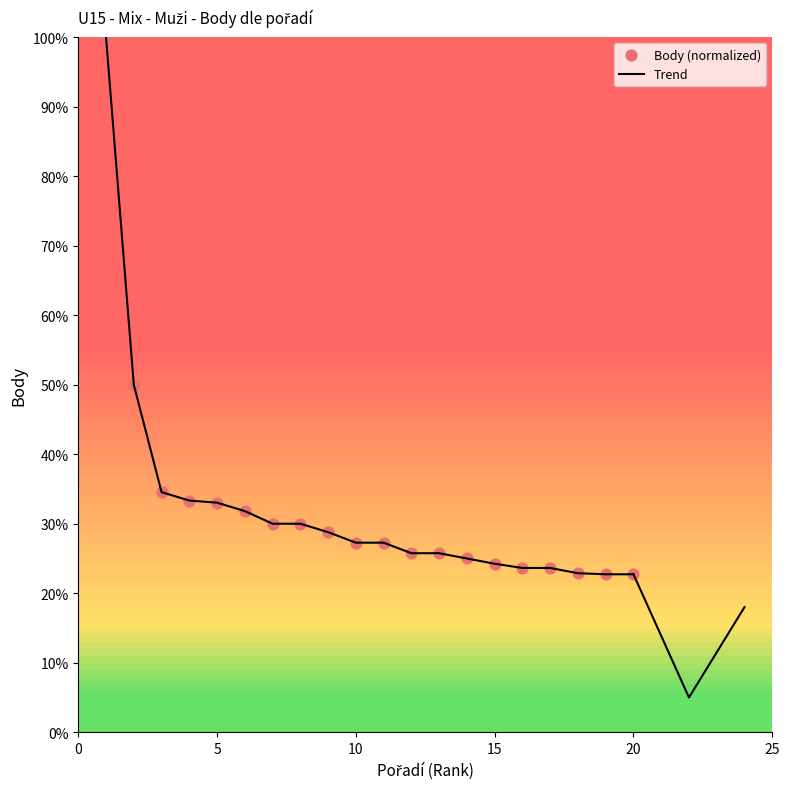

Which series has the largest total across all categories?

Trend